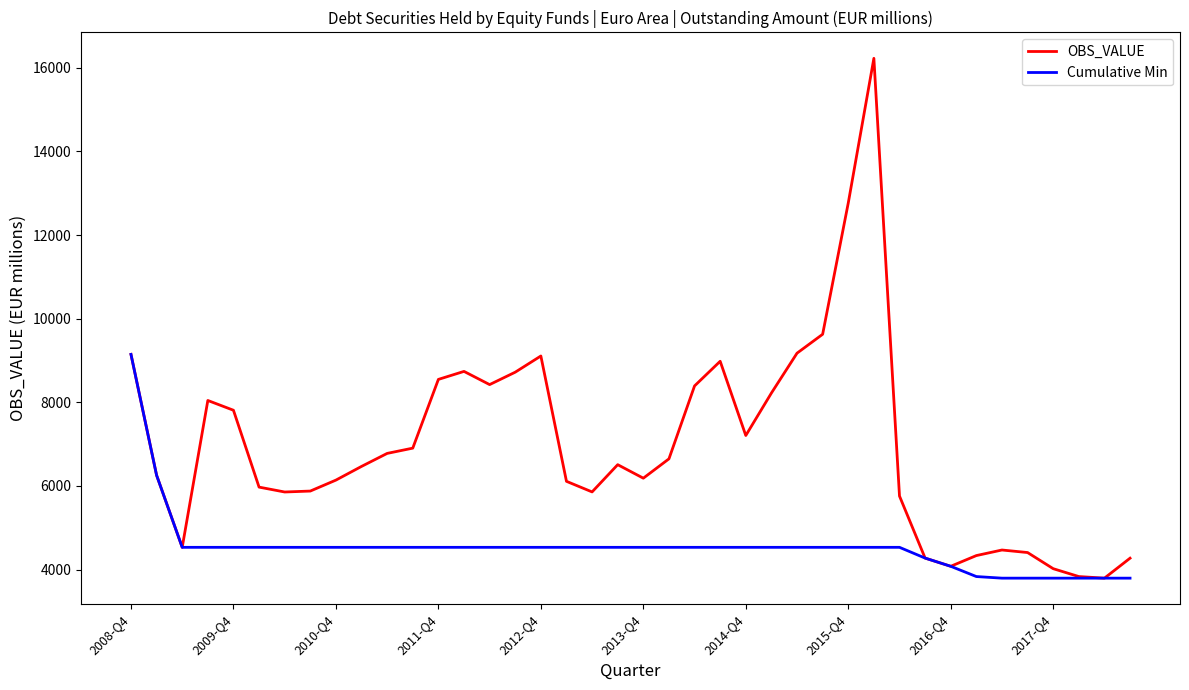

Which series has the largest total across all categories?

OBS_VALUE